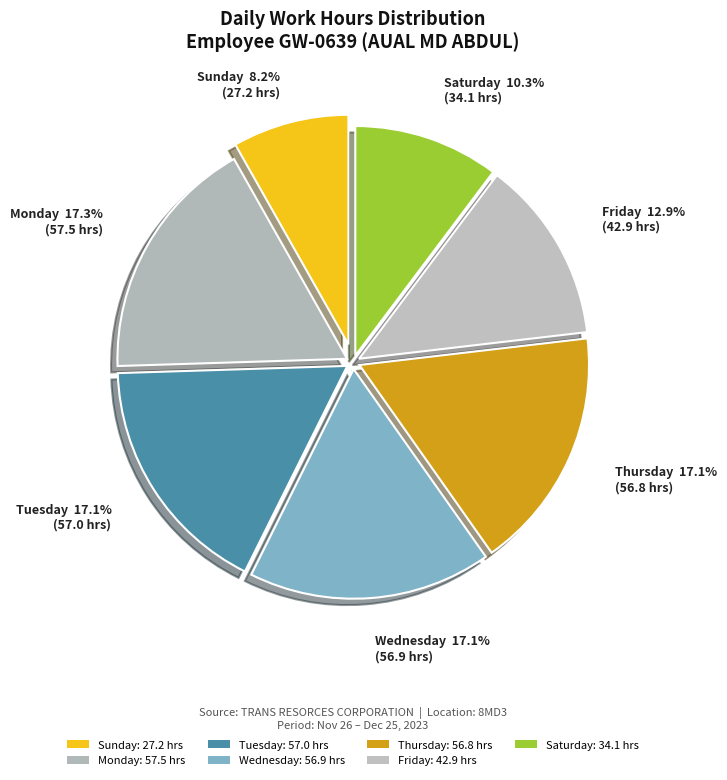

How many slices are in this pie chart?

7